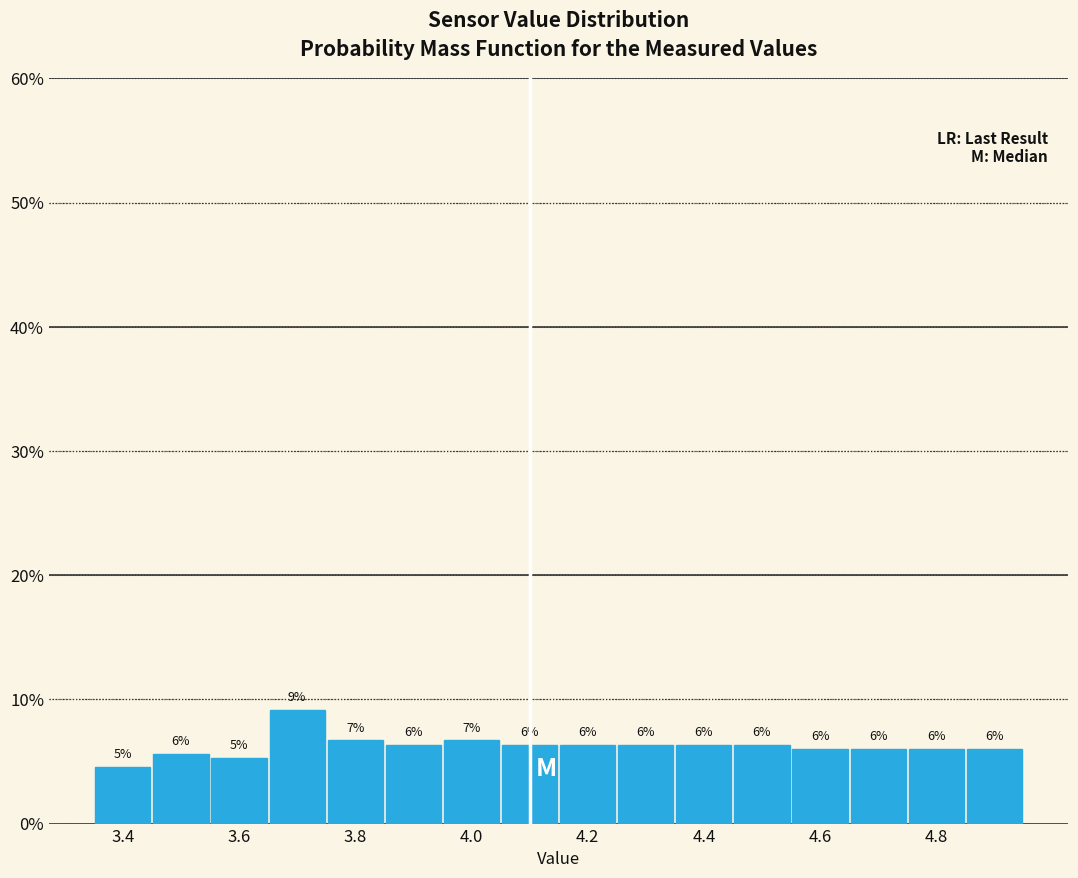

Which range on the x-axis has the tallest bar?

3.65 to 3.75